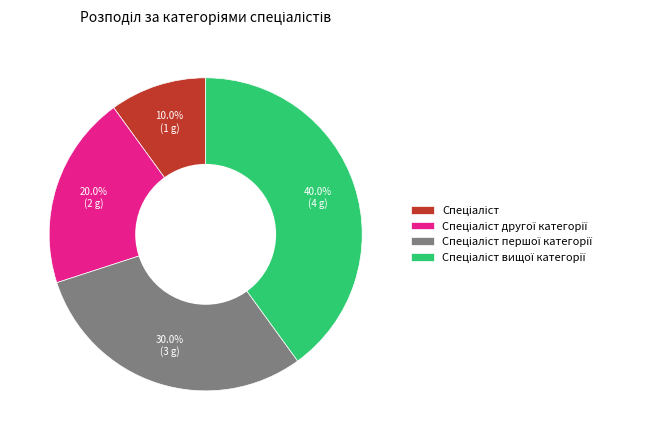

Does any single category account for the majority?

No